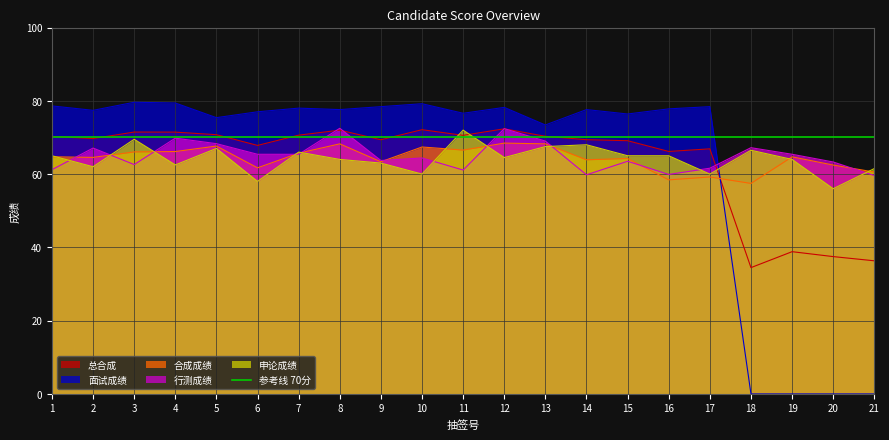

How many lines are shown in the chart?

5